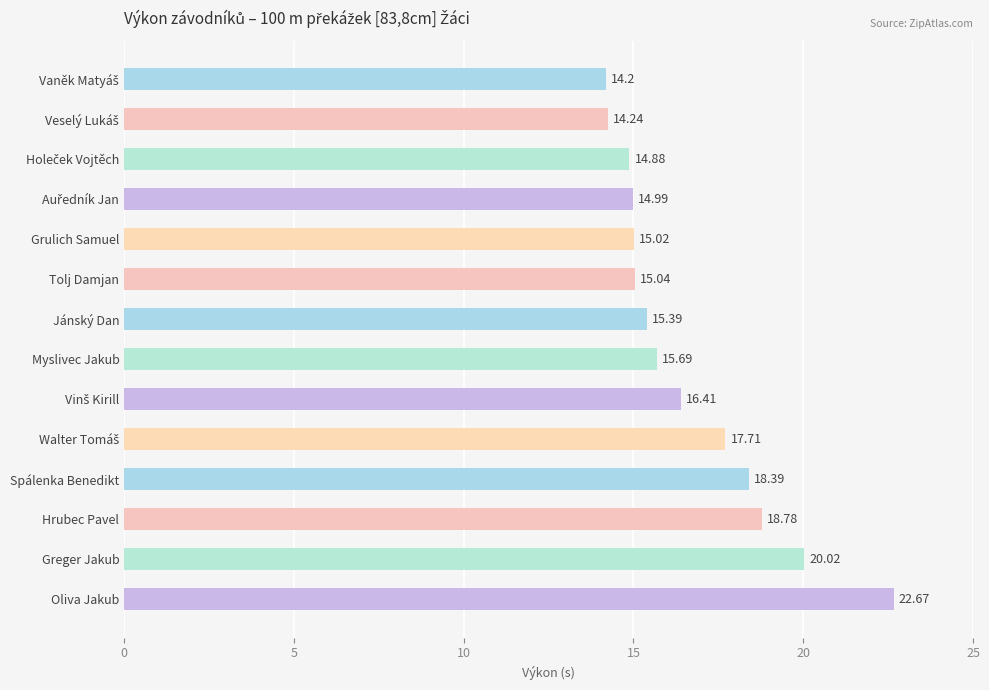

What is the label of the 12th bar from the top?

Hrubec Pavel